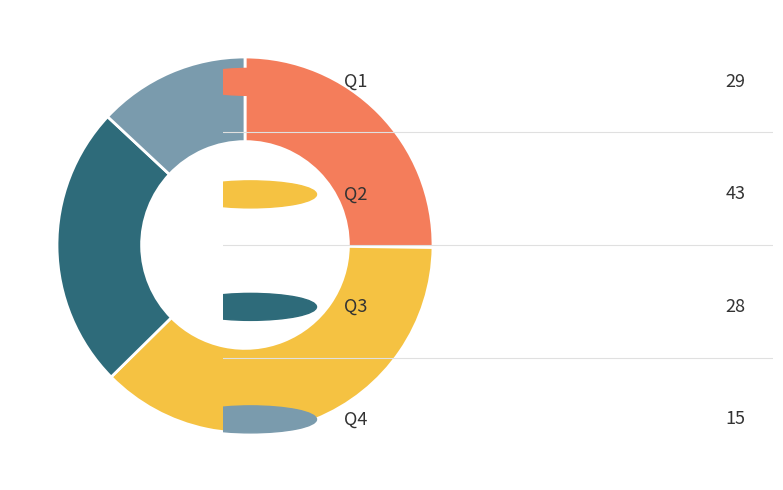

Is there a majority slice in this chart?

No